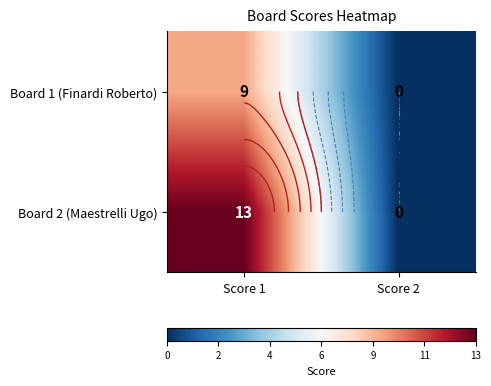

How many data points does each series have?

2